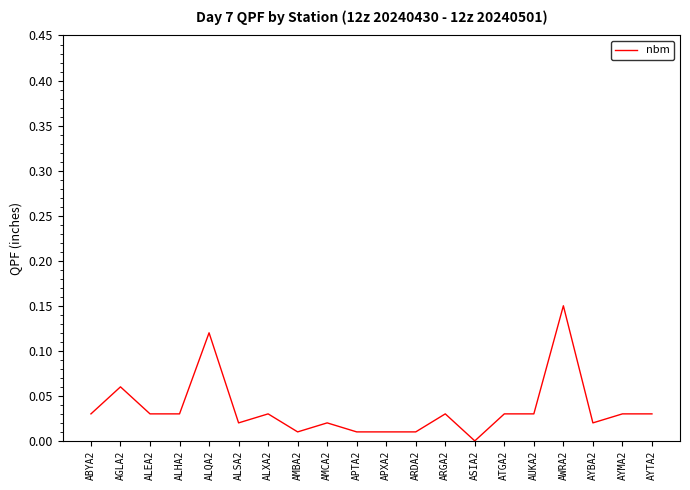

Which label corresponds to the smallest value in the chart?

ASIA2